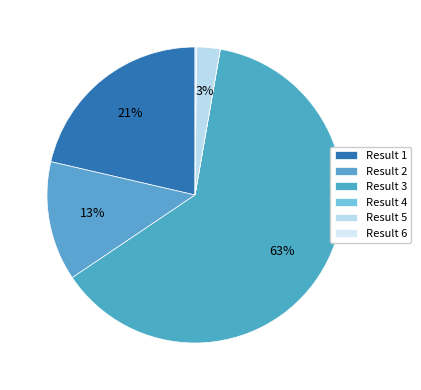

To the nearest percent, what is the difference between the largest and smallest slice percentages?

63%